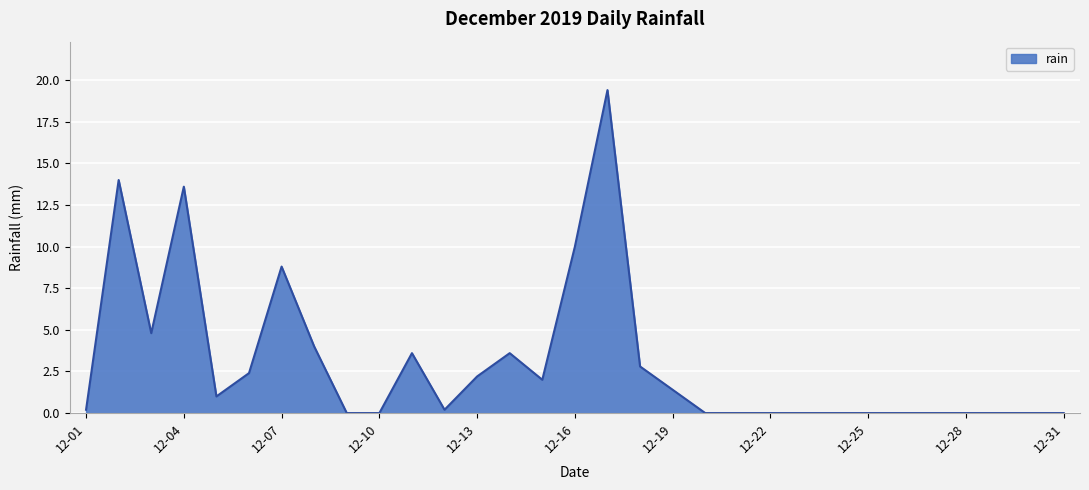

What is the difference between the maximum and minimum values?

19.4